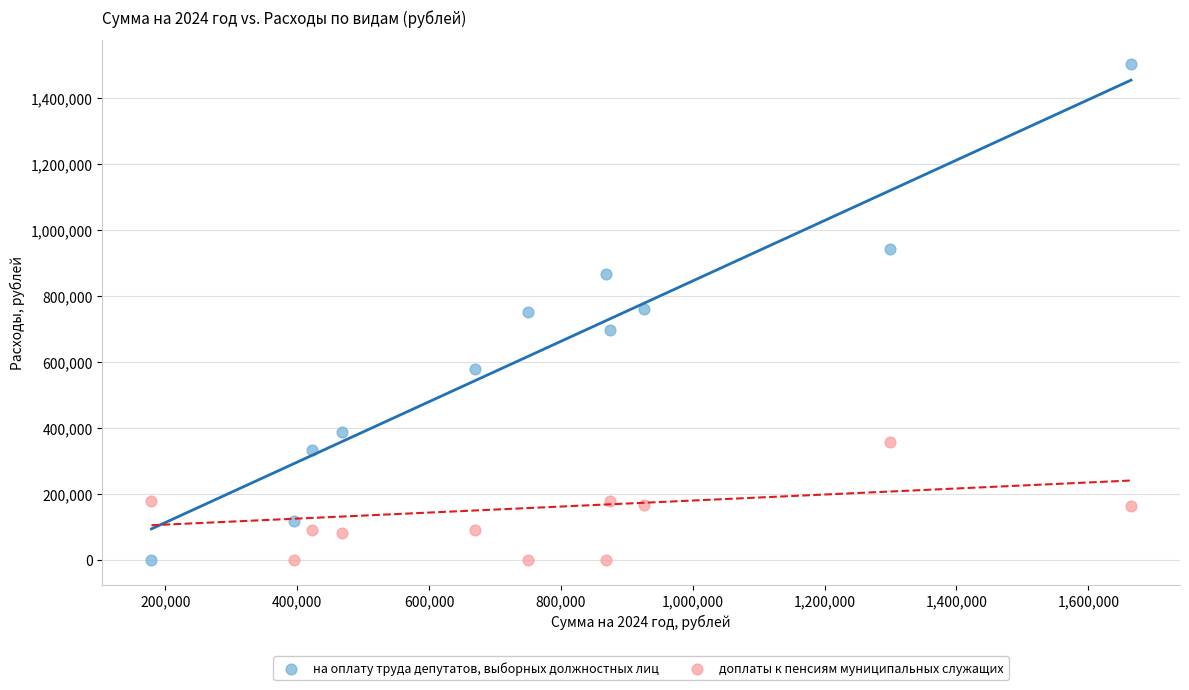

Which series has the largest Y range (max minus min)?

на оплату труда депутатов, выборных должностных лиц